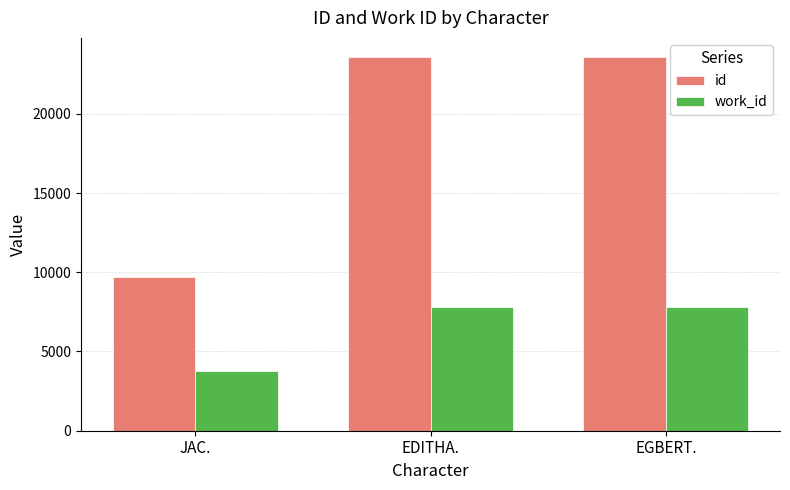

What is the label of the 3rd bar from the right?

JAC.